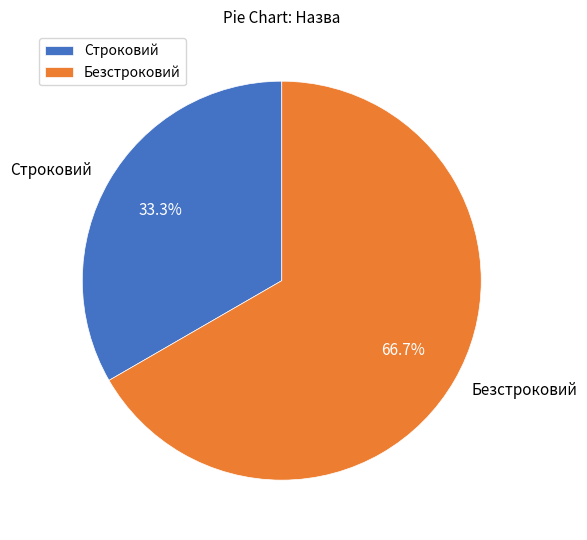

Is it true that Строковий is 23% of the pie?

False